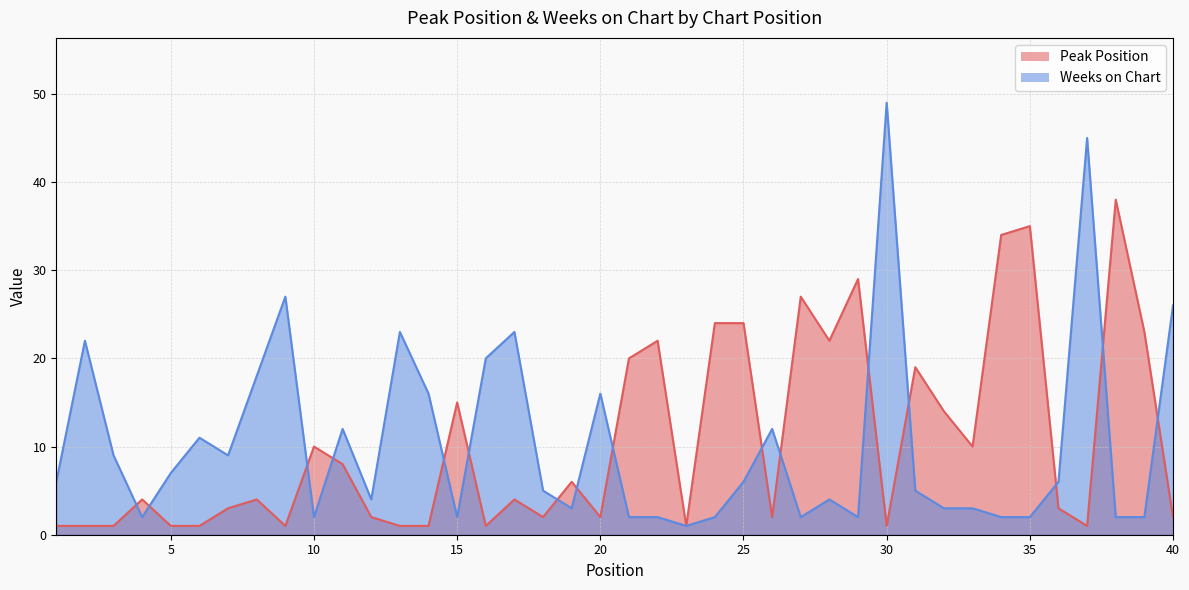

Reading left to right, extract all data points from this chart.

Peak Position: 1=1	2=1	3=1	4=4	5=1	6=1	7=3	8=4	9=1	10=10	11=8	12=2	13=1	14=1	15=15	16=1	17=4	18=2	19=6	20=2	21=20	22=22	23=1	24=24	25=24	26=2	27=27	28=22	29=29	30=1	31=19	32=14	33=10	34=34	35=35	36=3	37=1	38=38	39=23	40=2
Weeks on Chart: 1=6	2=22	3=9	4=2	5=7	6=11	7=9	8=18	9=27	10=2	11=12	12=4	13=23	14=16	15=2	16=20	17=23	18=5	19=3	20=16	21=2	22=2	23=1	24=2	25=6	26=12	27=2	28=4	29=2	30=49	31=5	32=3	33=3	34=2	35=2	36=6	37=45	38=2	39=2	40=26